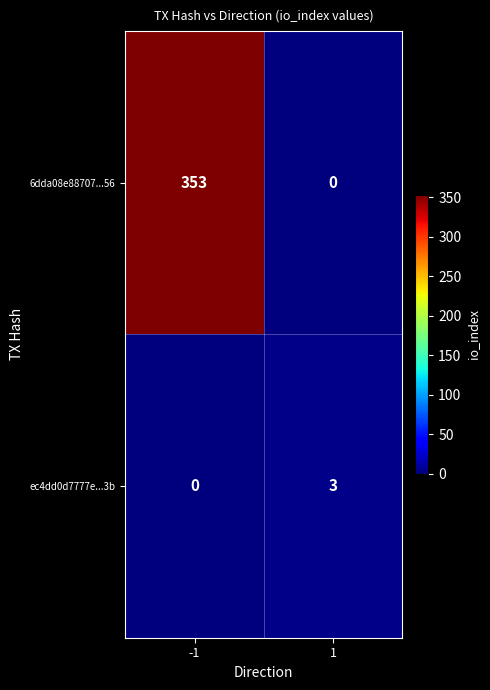

What is the difference between the ec4dd0d7777e...3b values at -1 and 1?

3